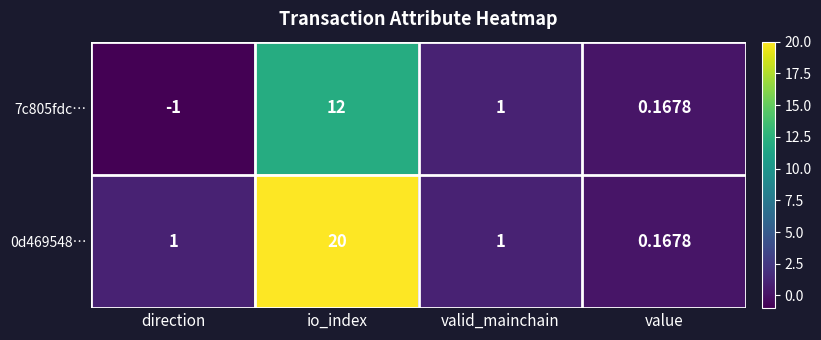

Where is 7c805fdc… nearest to the value 5?

valid_mainchain